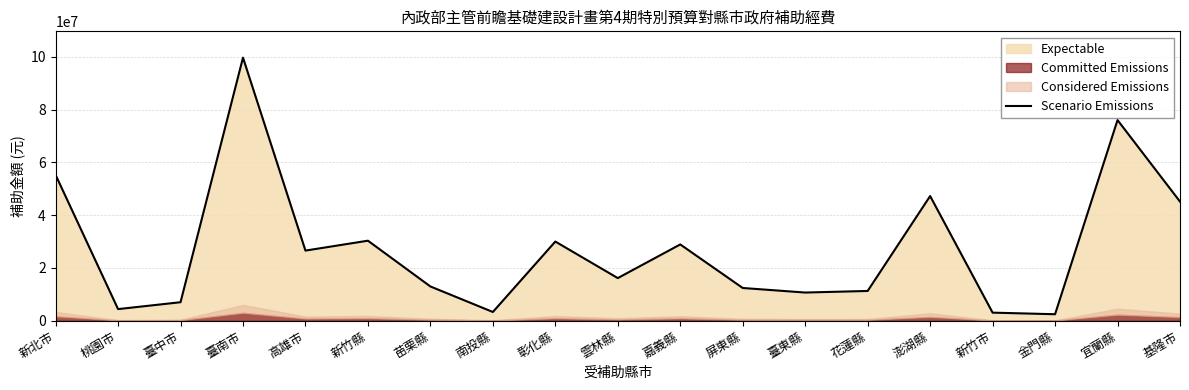

The chart shows a value of 38500426 at 臺南市. True or false?

False